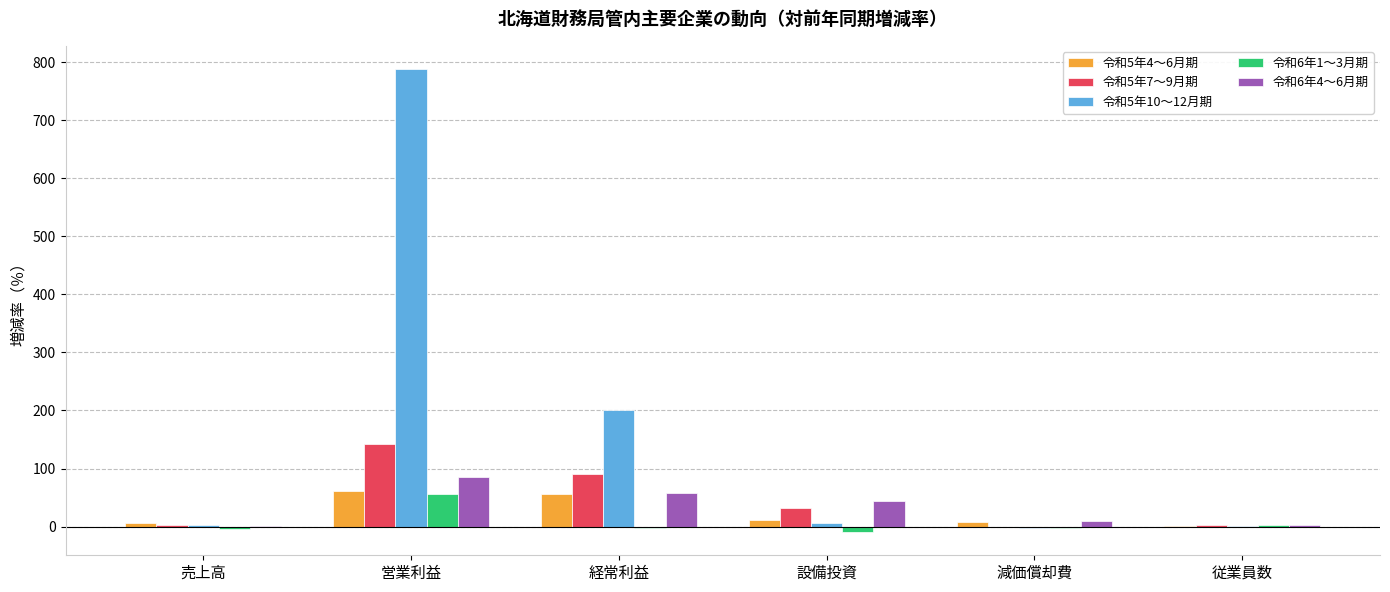

Which series has the largest total across all categories?

令和5年10～12月期